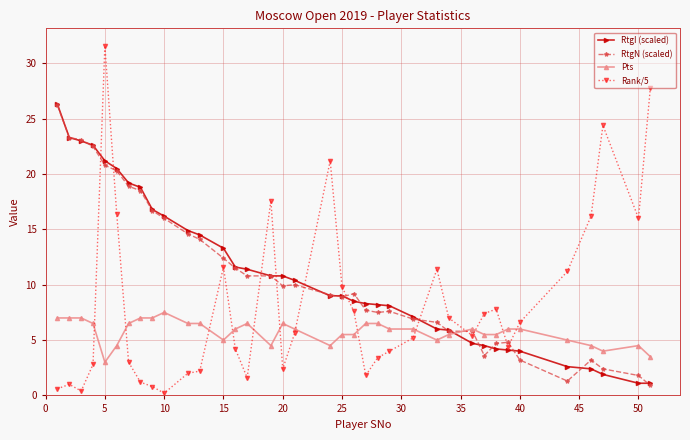

How many times do Rank/5 and RtgI (scaled) cross each other?

7